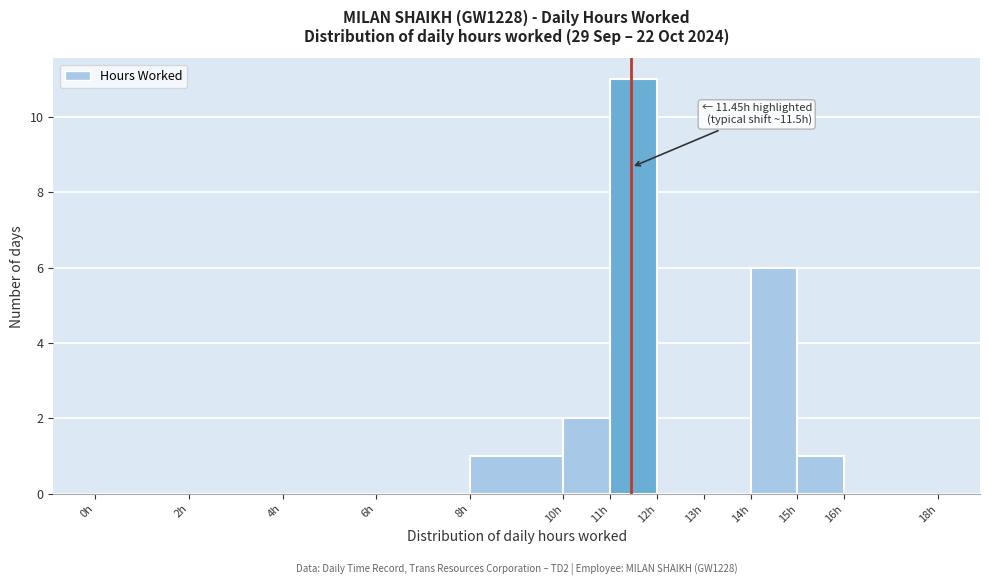

Over which range of the x-axis is the bar tallest?

11 to 12